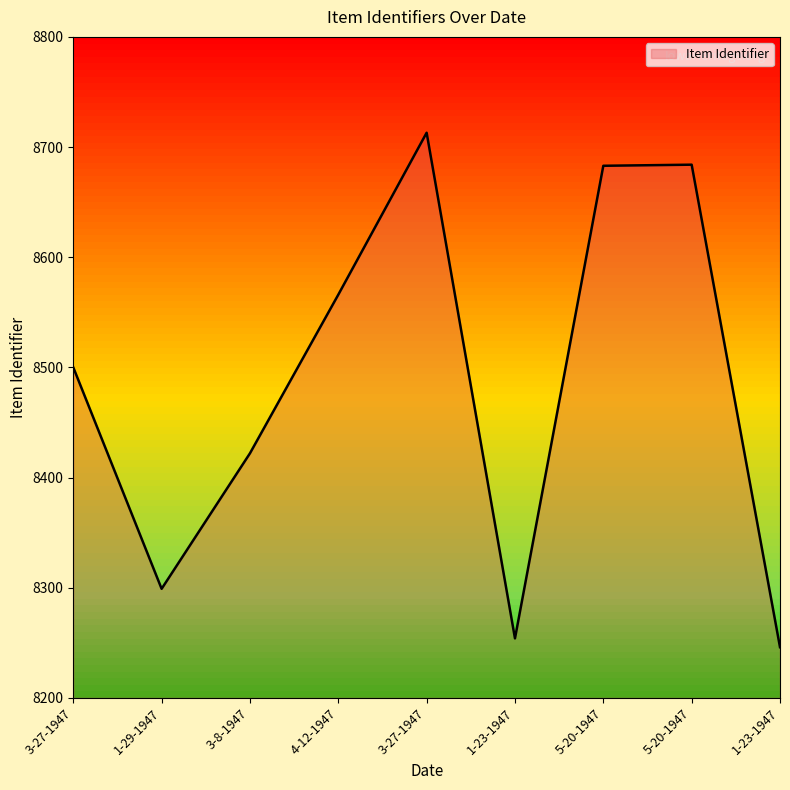

Reading left to right, extract all data points from this chart.

3-27-1947=8500	1-29-1947=8299	3-8-1947=8422	4-12-1947=8566	3-27-1947=8713	1-23-1947=8254	5-20-1947=8683	5-20-1947=8684	1-23-1947=8246